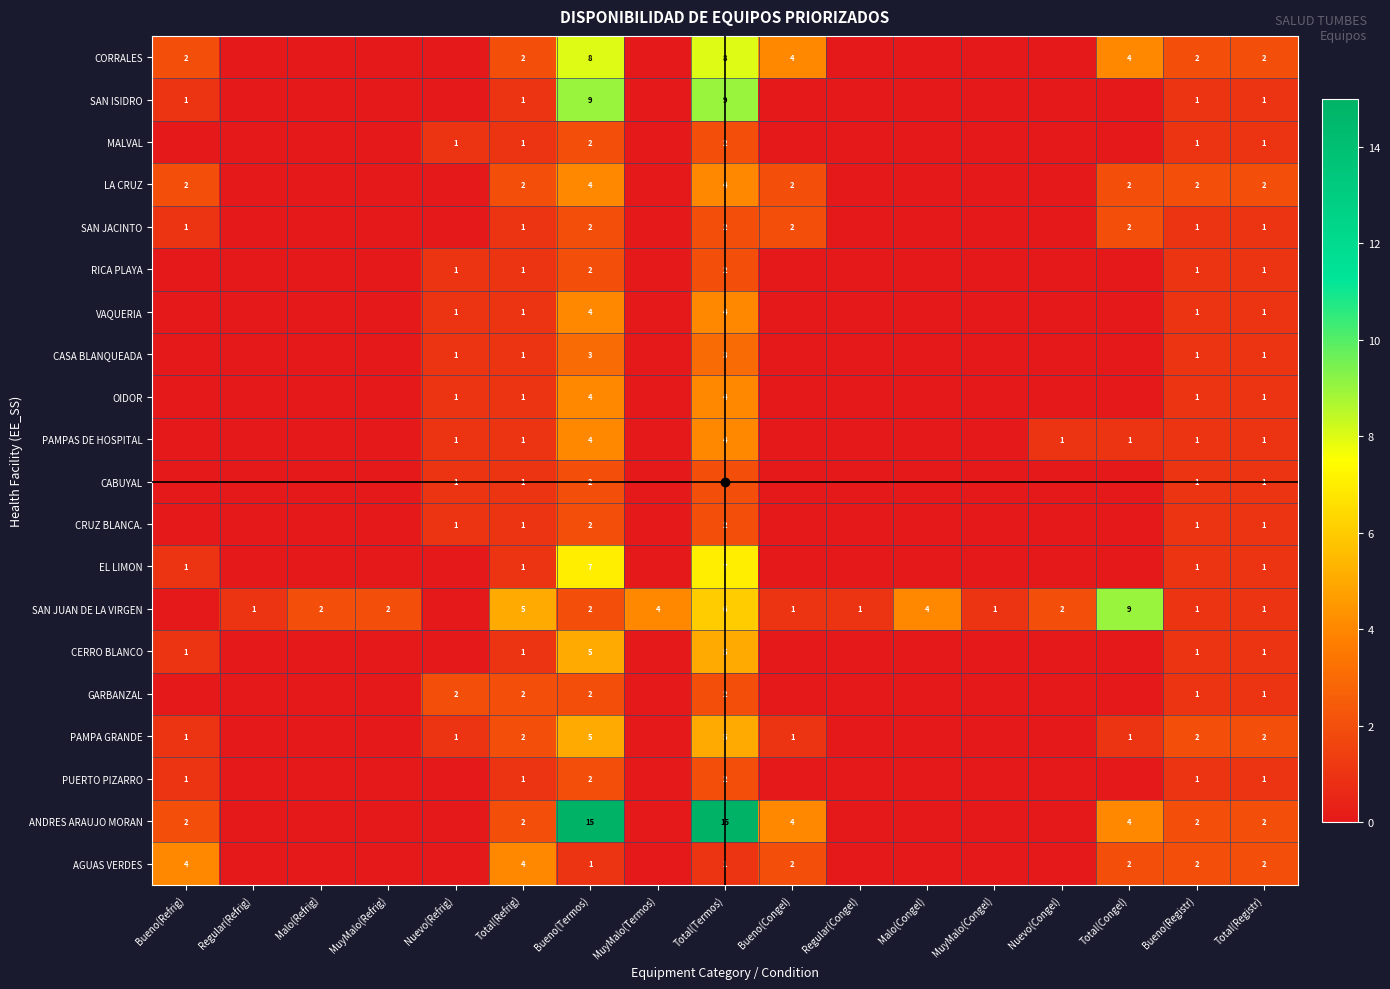

At which category is the sum across all series the highest?

Total(Termos)